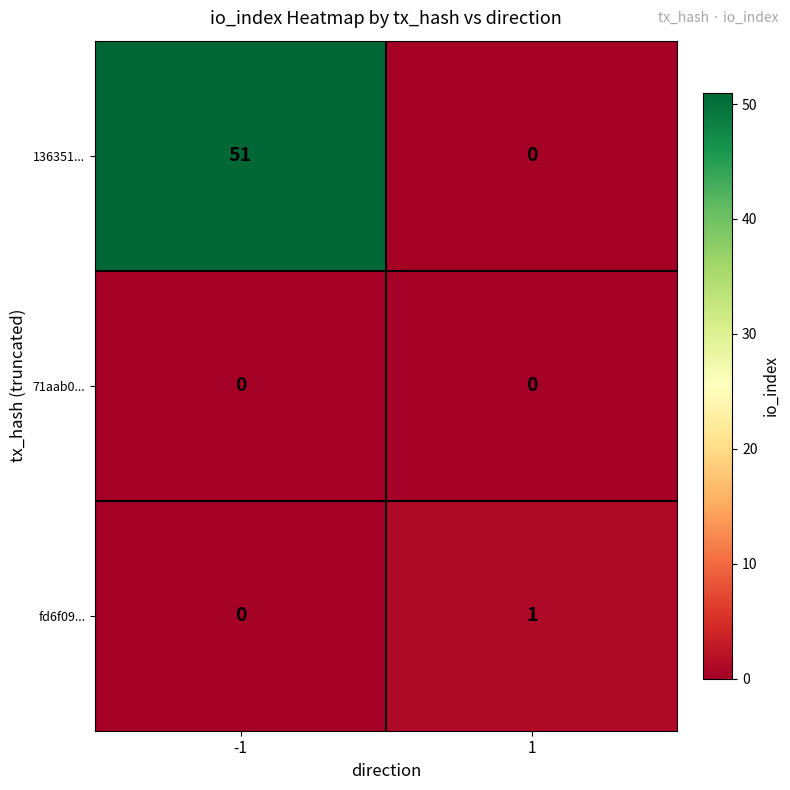

How many series are shown in this chart?

3